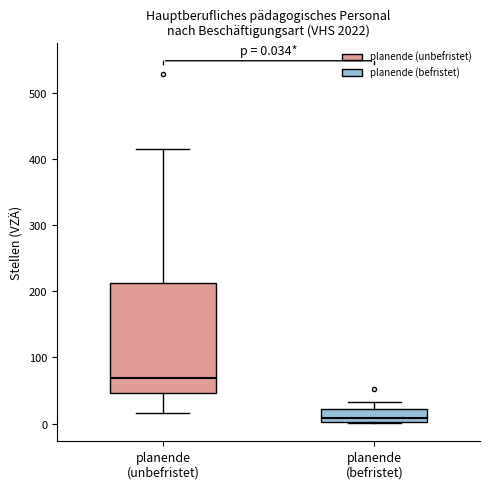

Which box has the highest median line?

planende (unbefristet)